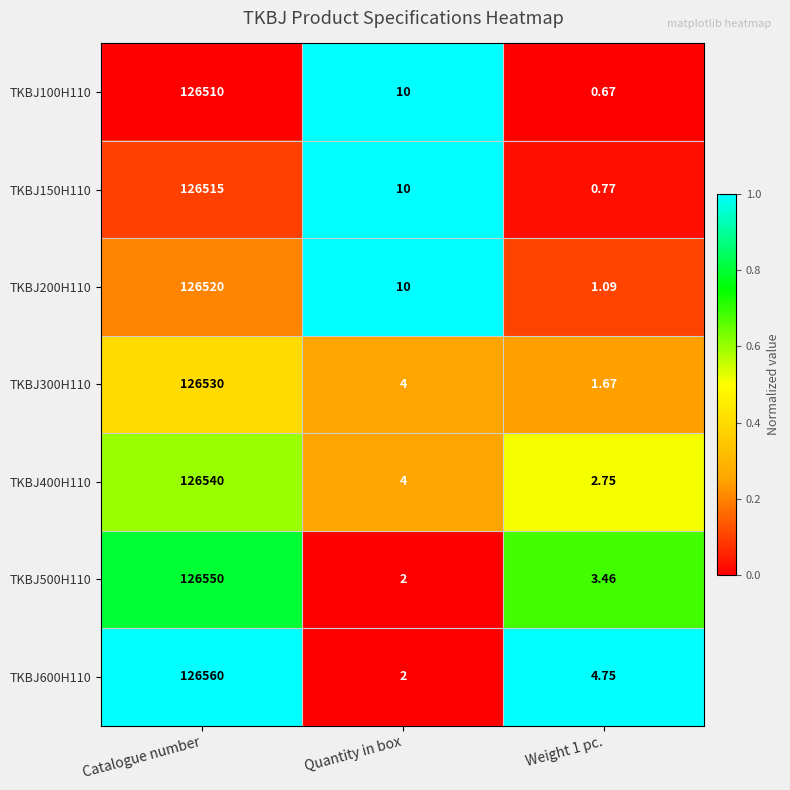

At how many categories does at least one series exceed 0?

3